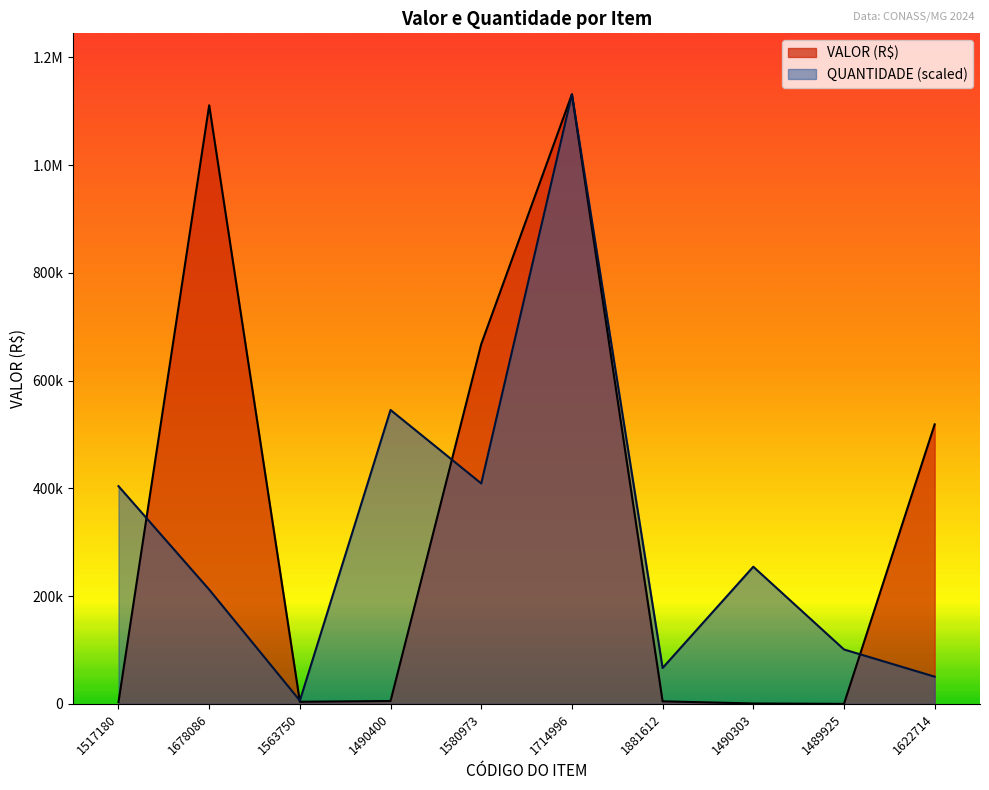

Is it true that QUANTIDADE equals 50515.0 at 1622714?

True